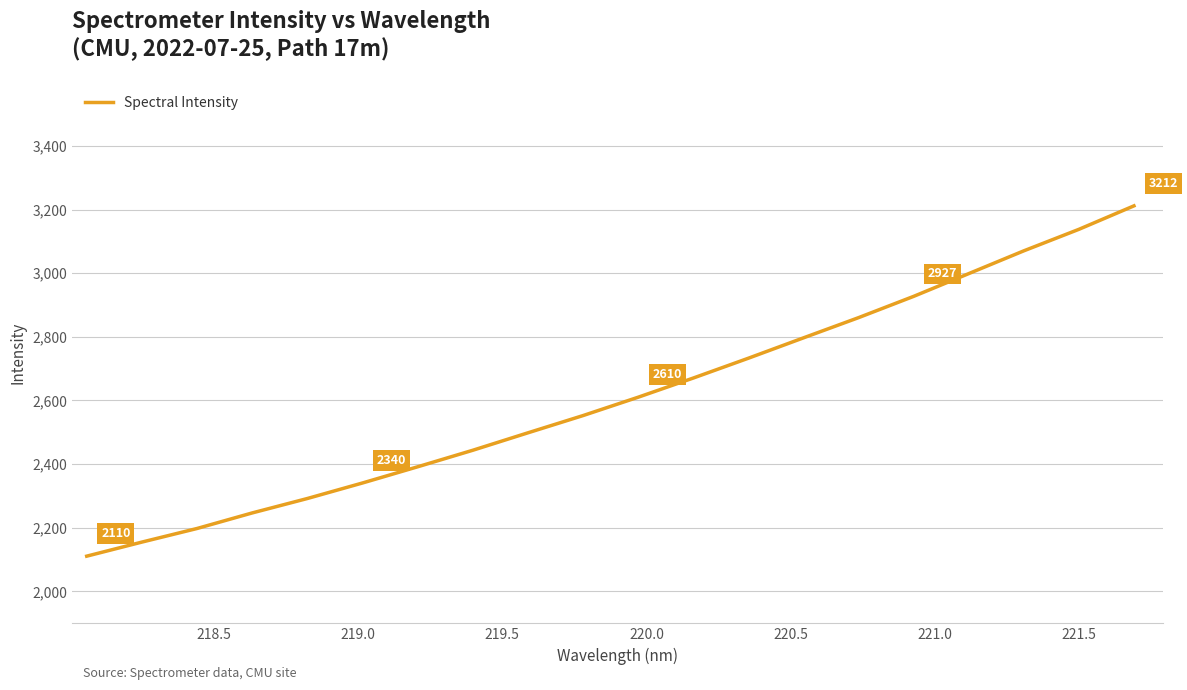

What is the smallest value displayed?

2110.2